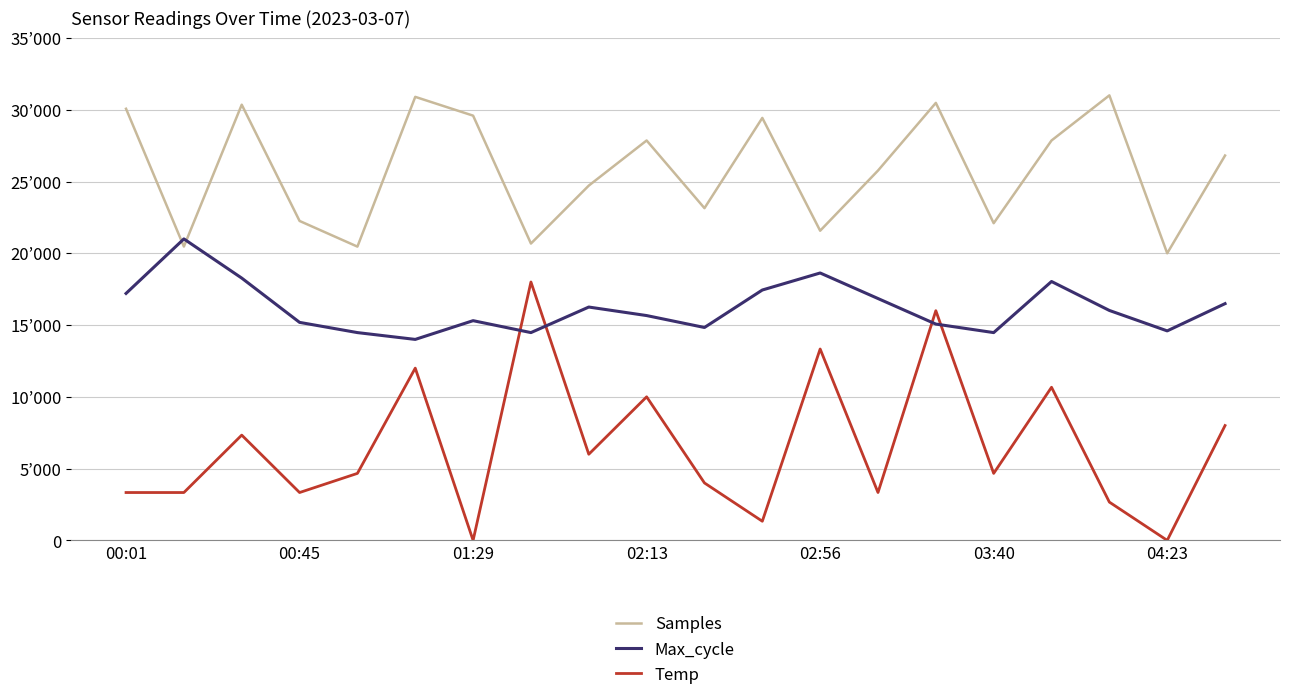

Does the chart have visible grid lines?

Yes